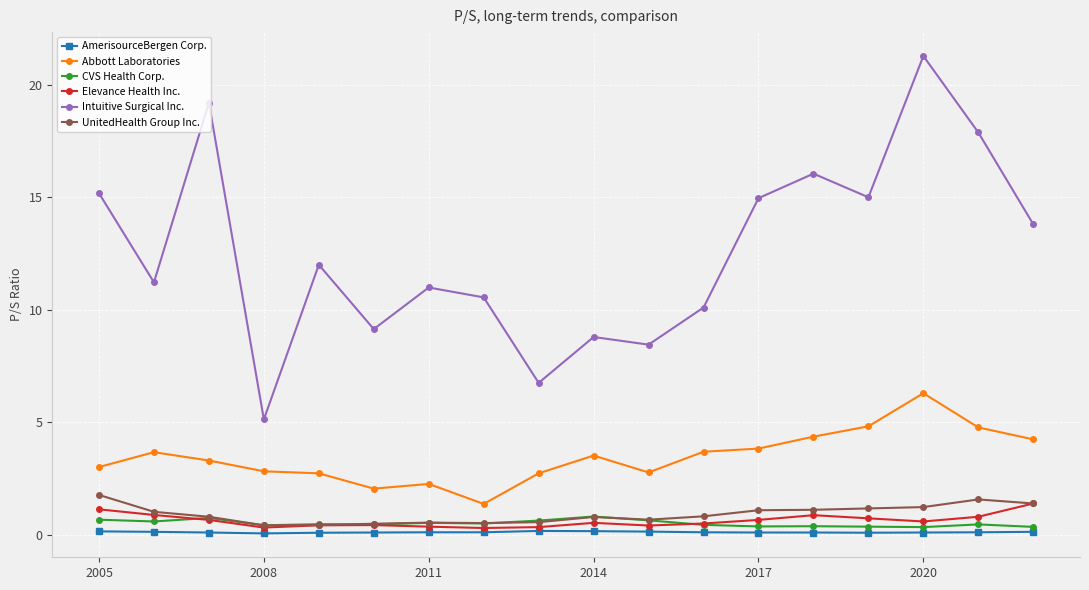

What is the greatest value displayed?

21.3